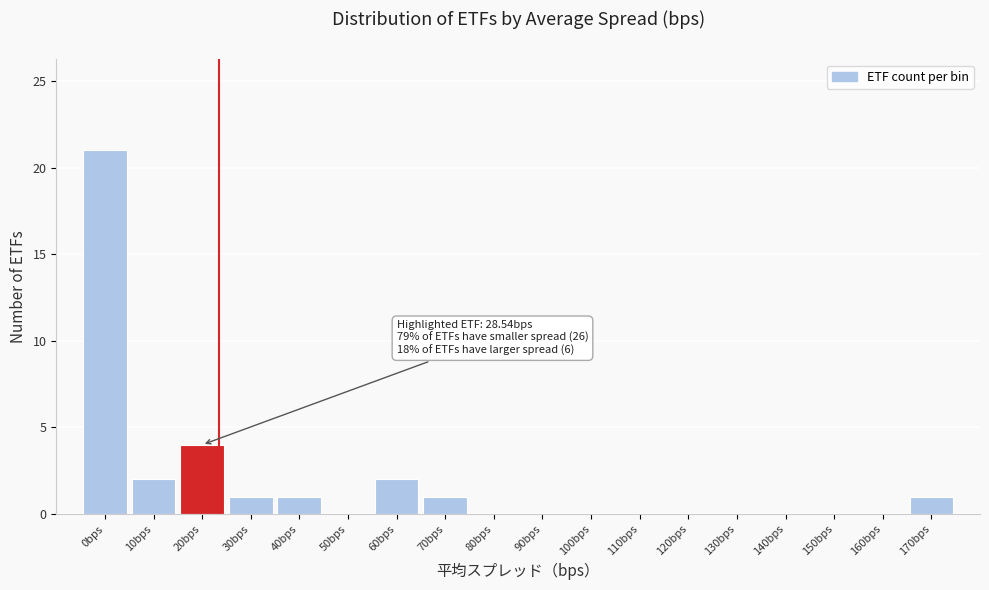

Reading right to left, what are all the values shown in this chart?

170bps=1	160bps=0	150bps=0	140bps=0	130bps=0	120bps=0	110bps=0	100bps=0	90bps=0	80bps=0	70bps=1	60bps=2	50bps=0	40bps=1	30bps=1	20bps=4	10bps=2	0bps=21